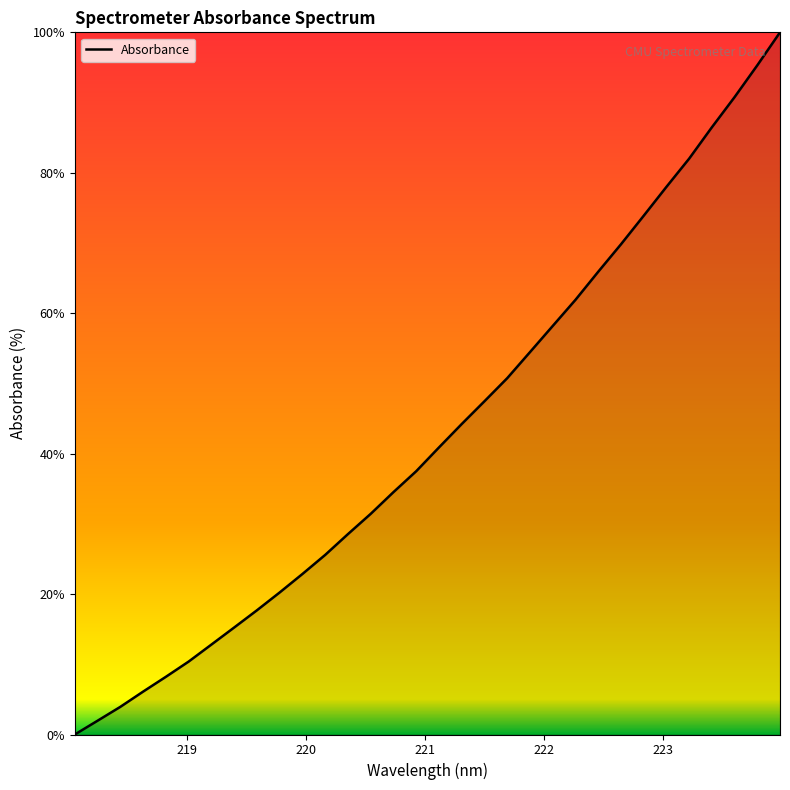

What is the maximum value shown in the chart?

100.0